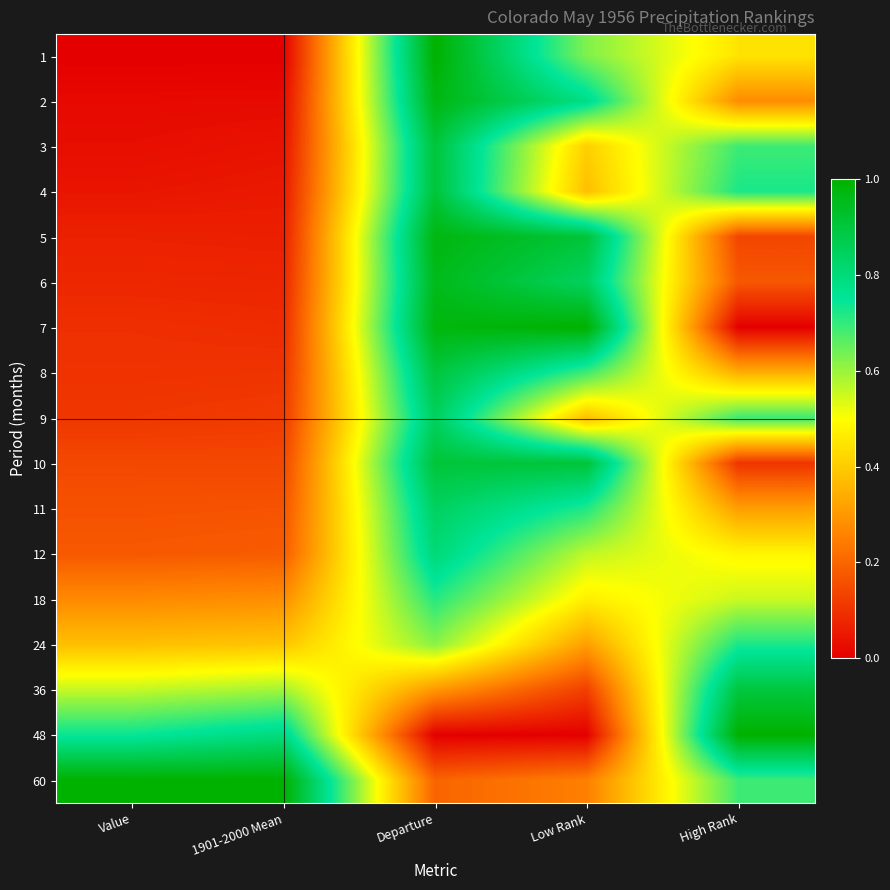

What is the difference between the highest and lowest values at High Rank?

1.0